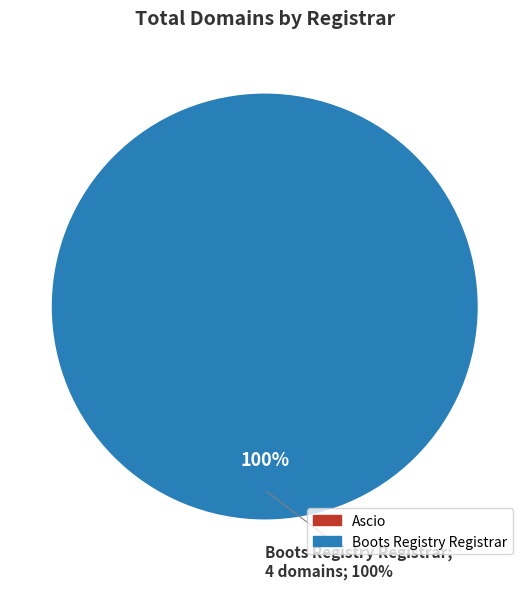

The Ascio slice represents 0% of the pie. True or false?

True